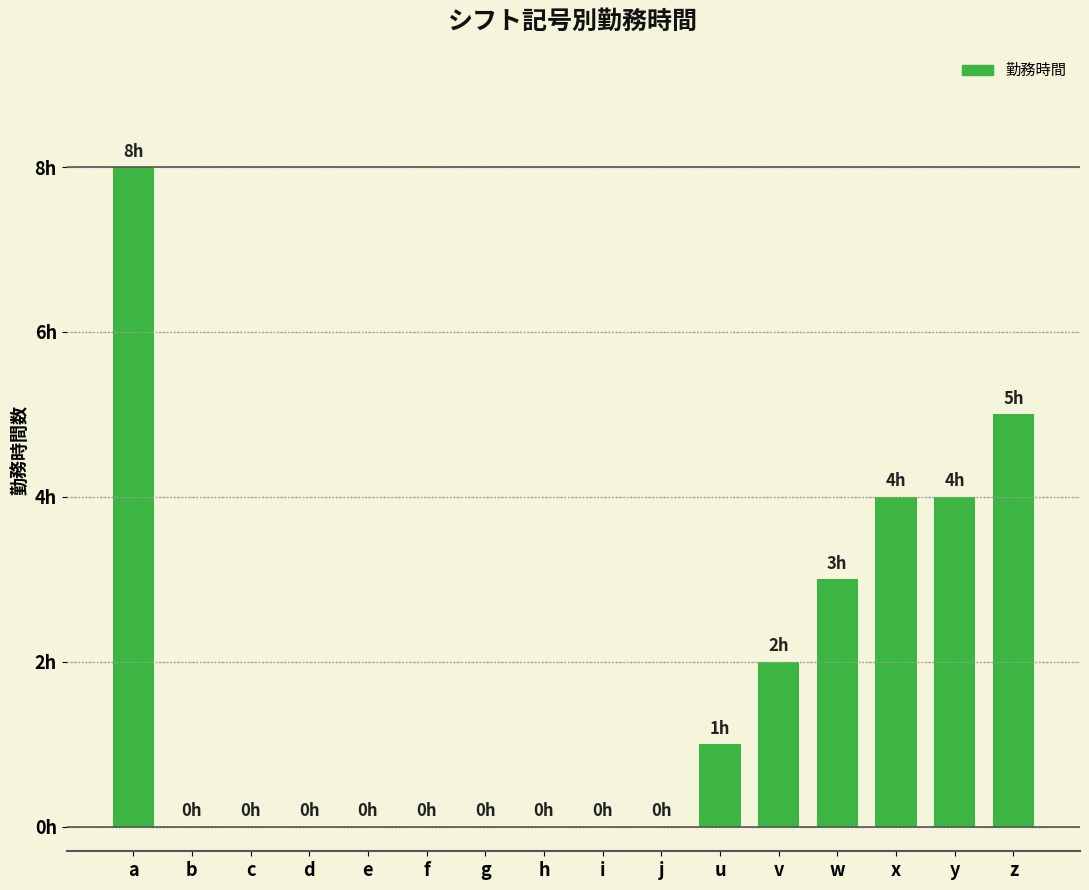

Count the values in the range 0 to 4.

14